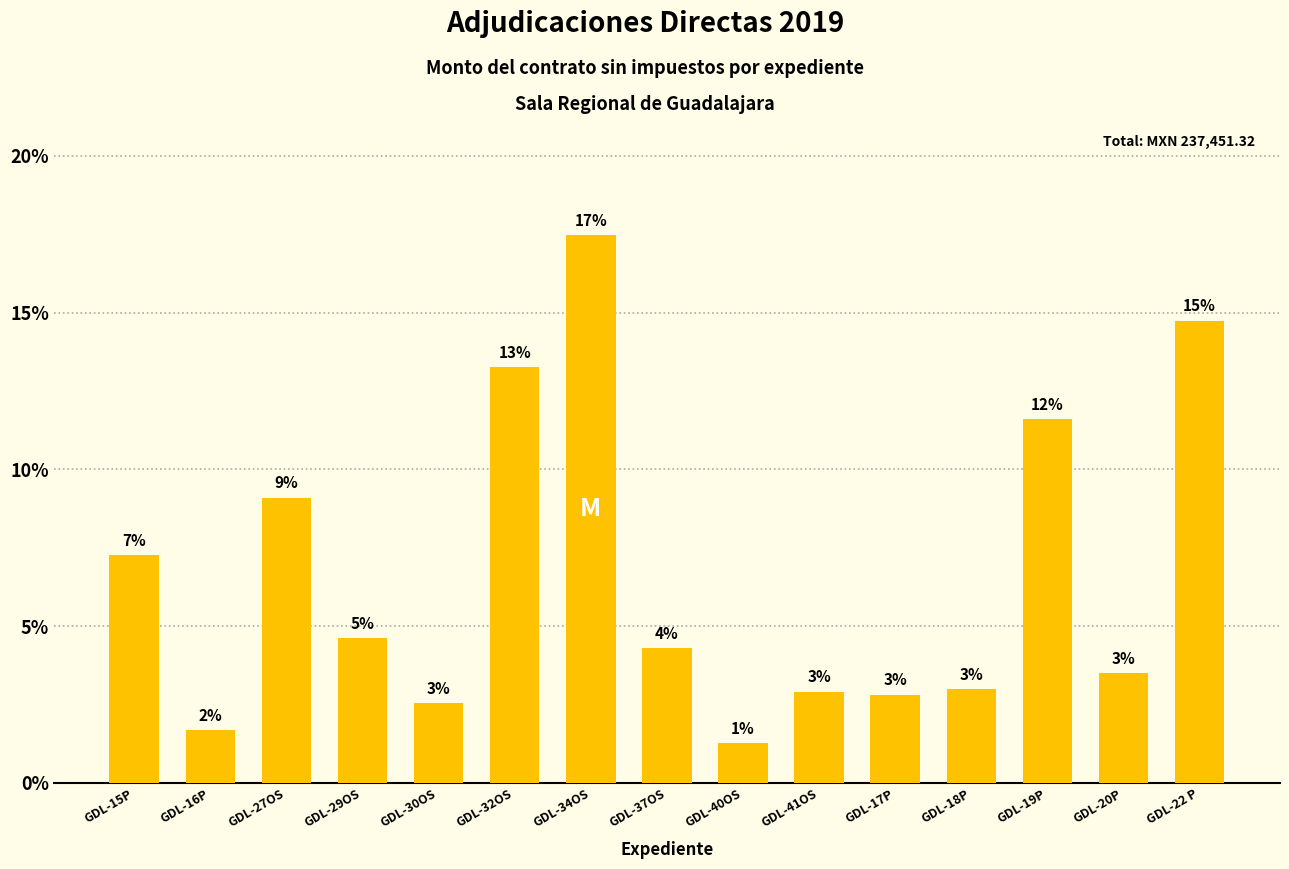

Reading left to right, list all the values displayed in this chart.

GDL-15P=7.3	GDL-16P=1.7	GDL-27OS=9.1	GDL-29OS=4.6	GDL-30OS=2.5	GDL-32OS=13.3	GDL-34OS=17.5	GDL-37OS=4.3	GDL-40OS=1.3	GDL-41OS=2.9	GDL-17P=2.8	GDL-18P=3.0	GDL-19P=11.6	GDL-20P=3.5	GDL-22 P=14.7